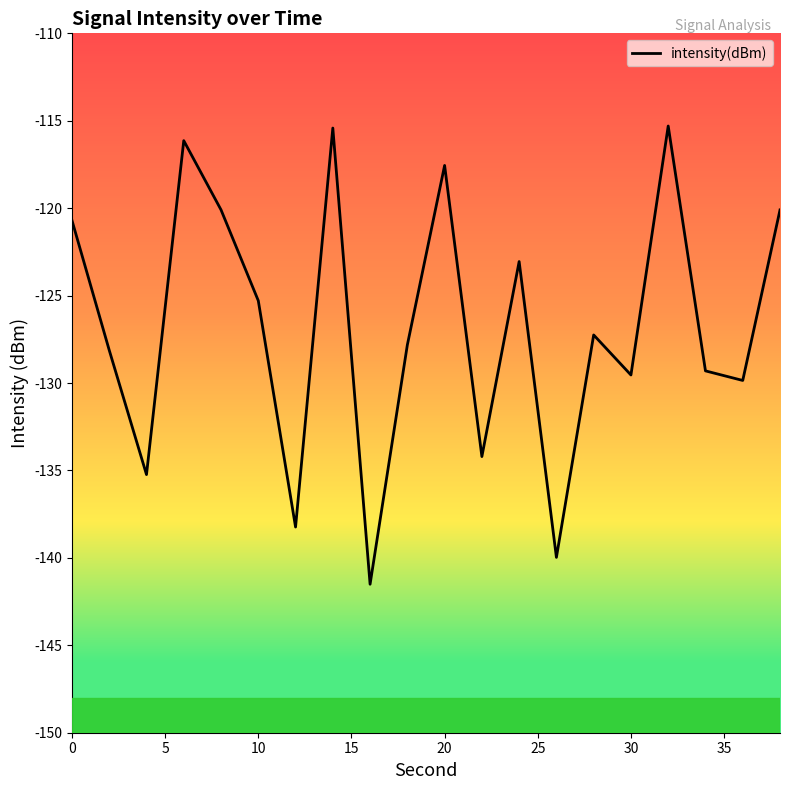

What is the difference between the maximum and minimum values?

26.2